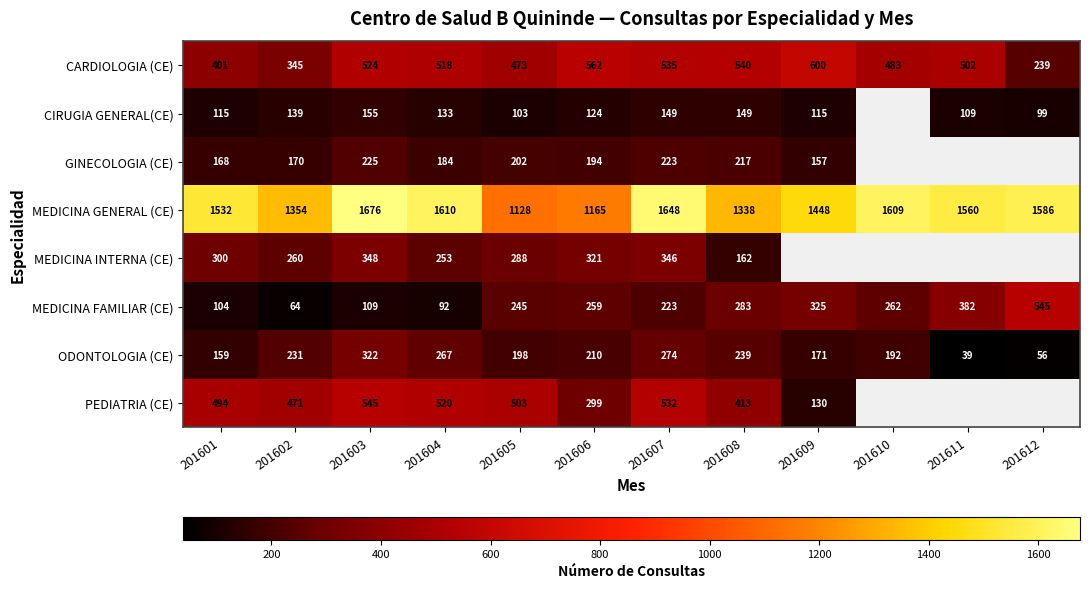

What is the smallest value displayed?

39.0